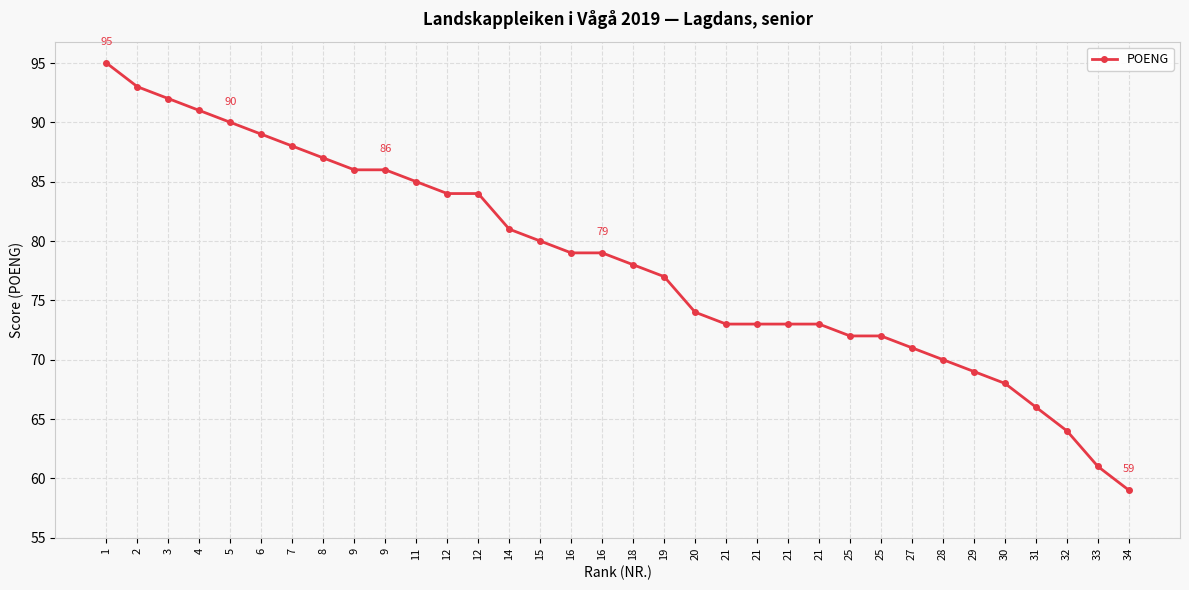

How many values are below 79?

17